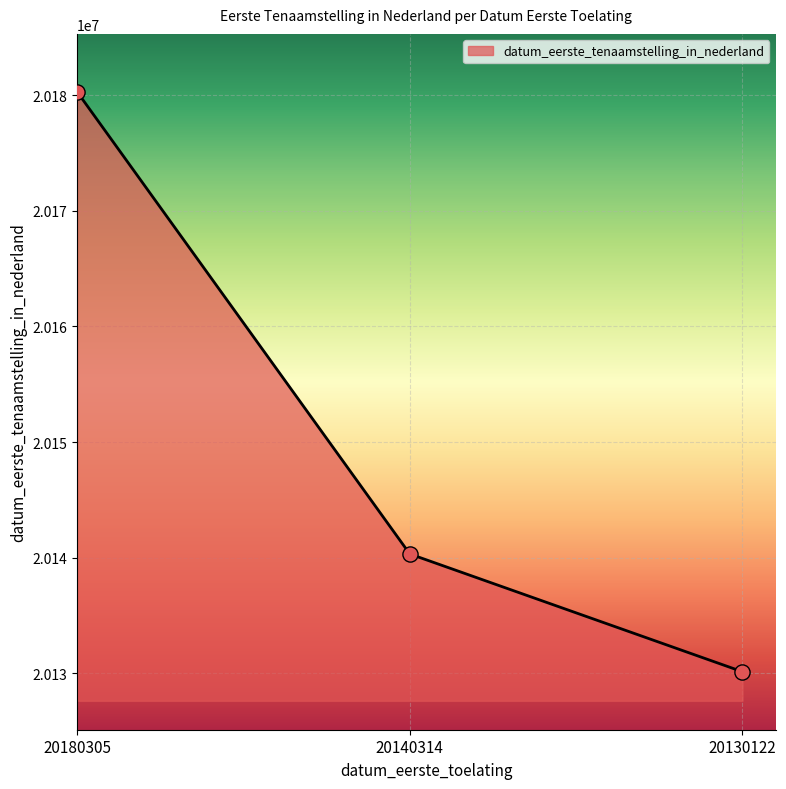

Approximately how many times larger is the value at 20180305 compared to 20140314?

1.0